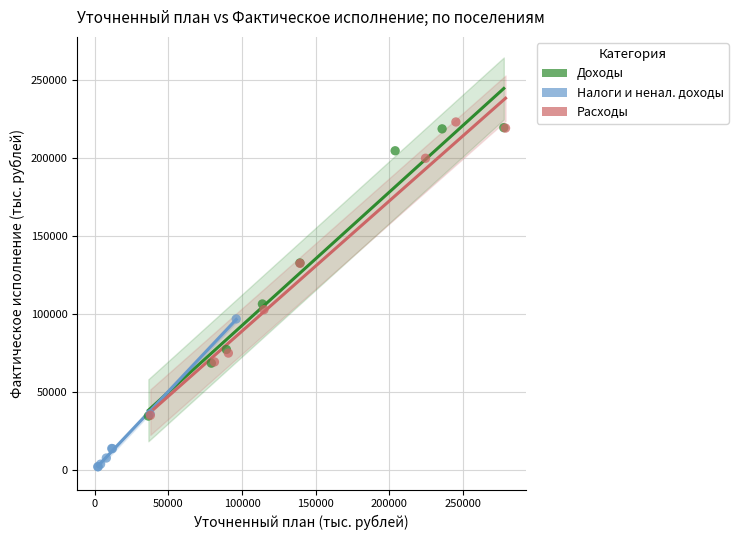

Which series reaches the minimum Y coordinate?

Налоги и ненал. доходы